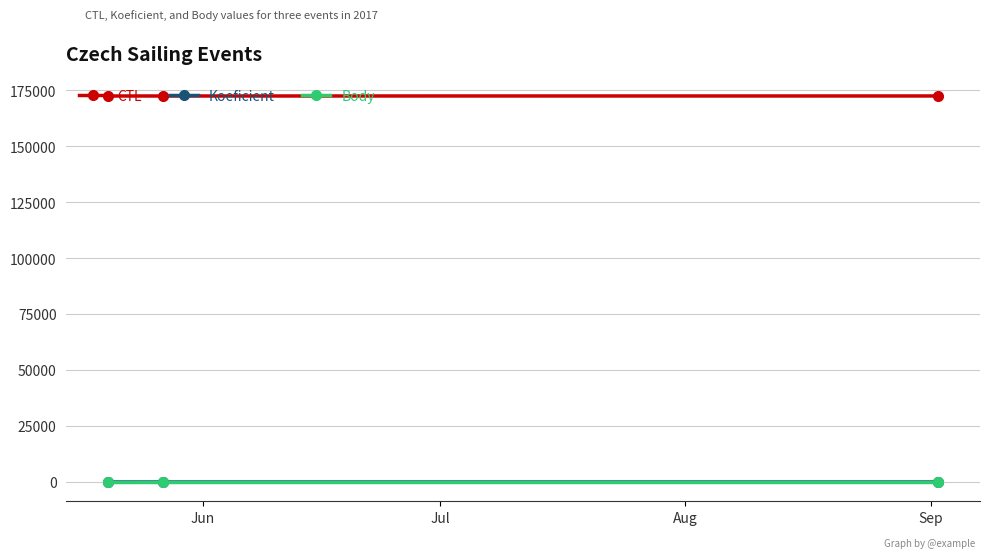

Which series has the largest total across all categories?

CTL